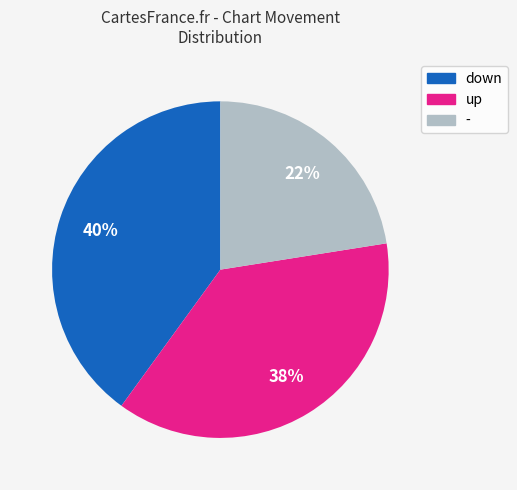

Is there any slice that represents more than half of the pie?

No